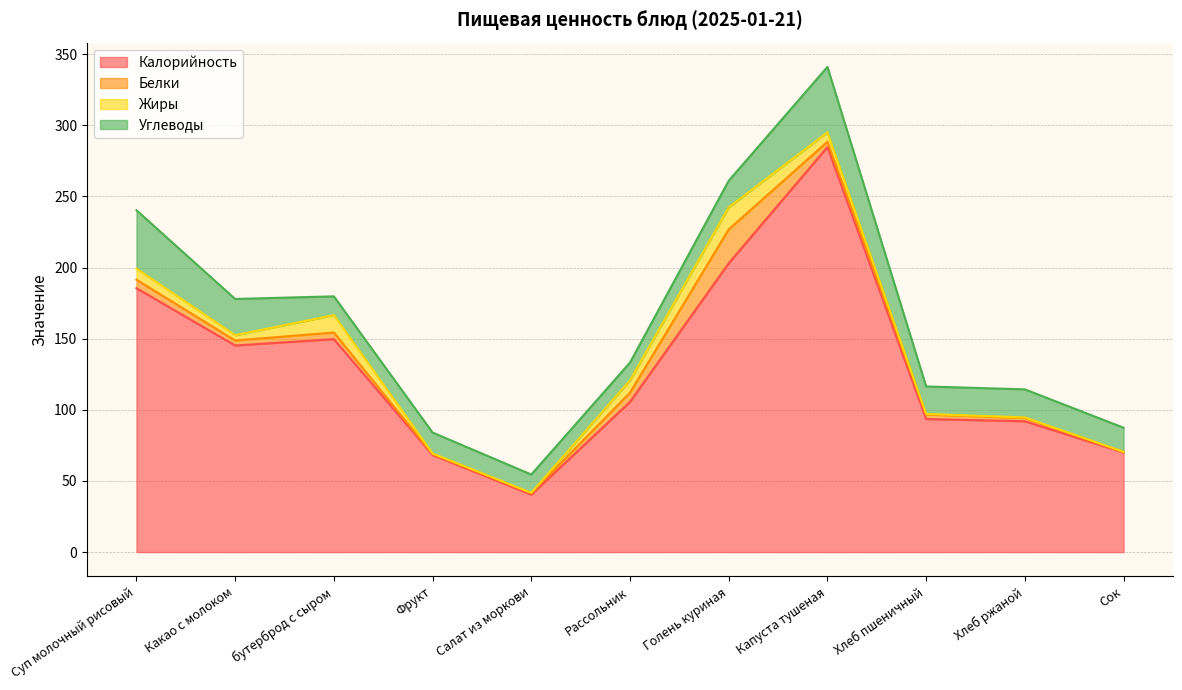

Reading left to right, extract all data points from this chart.

Калорийность: 185.5	145.2	149.7	68.3	40.4	105.6	203.0	284.7	93.5	92.0	70.0
Белки: 6.0	3.5	4.6	0.6	1.1	6.4	23.8	3.7	3.2	2.2	0.3
Жиры: 7.8	3.7	12.2	0.5	0.2	8.7	15.5	6.6	0.4	0.4	0.2
Углеводы: 41.0	25.5	13.2	14.7	12.9	12.5	18.7	46.0	19.3	19.8	16.9